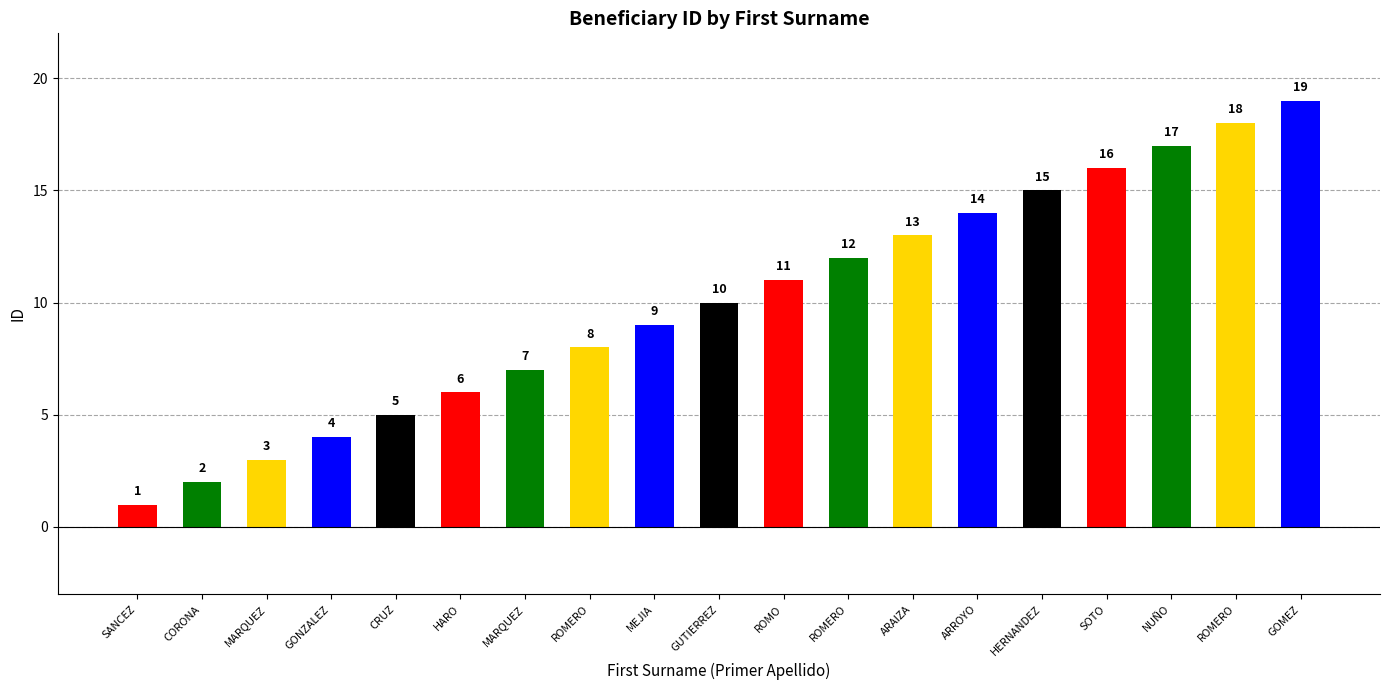

What is the change in value from MARQUEZ to GUTIERREZ?

+3